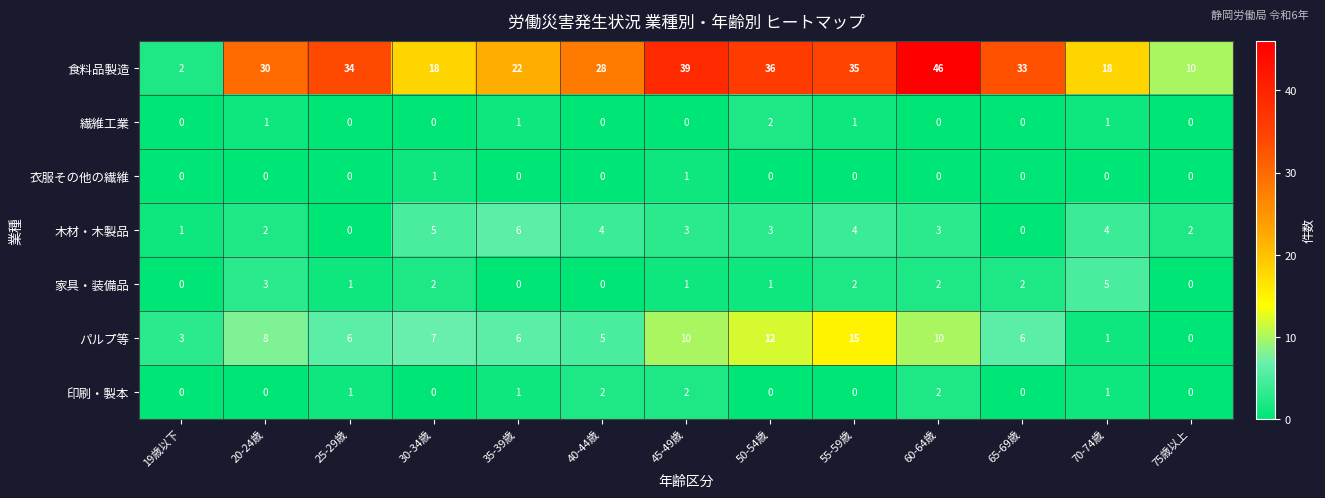

At which category is the sum across all series the highest?

60-64歳